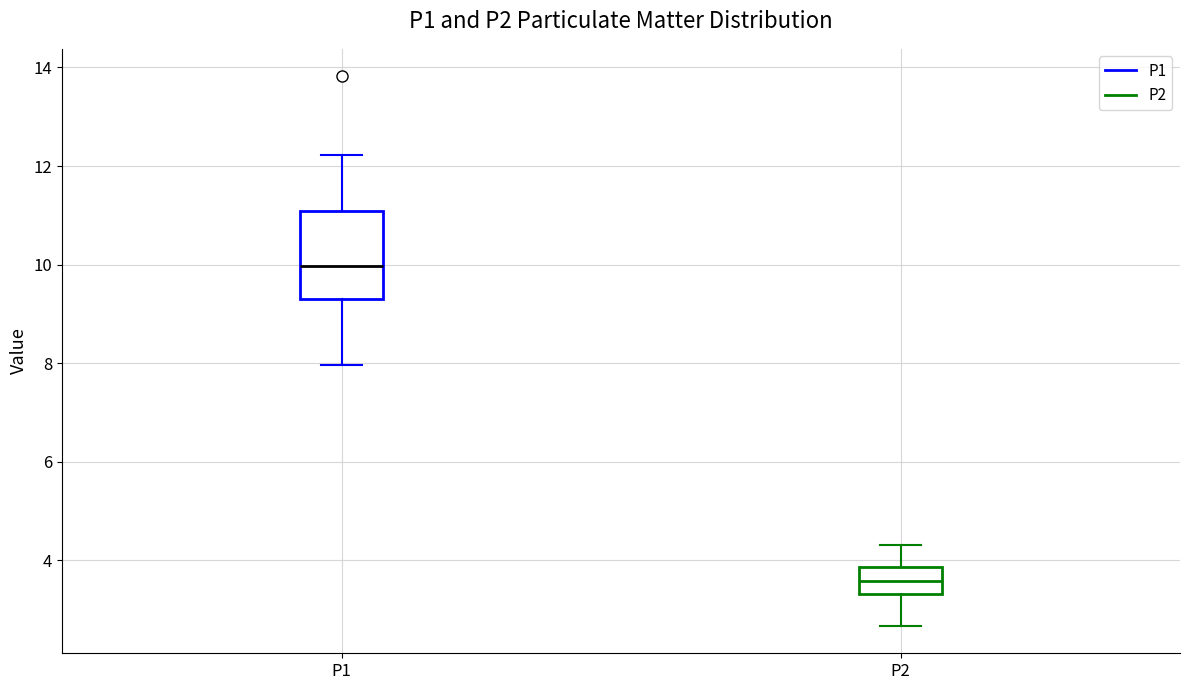

Reading left to right, transcribe this box plot: for each box, give where its median line is, the range the box spans, and where its two whiskers end, as read against the y-axis. The values are not printed on the chart, so give them approximately, as read against the axis.

P1: median 10.0, box 9.4 to 11.0, whiskers 8.0 to 12.2
P2: median 3.6, box 3.4 to 3.8, whiskers 2.6 to 4.4